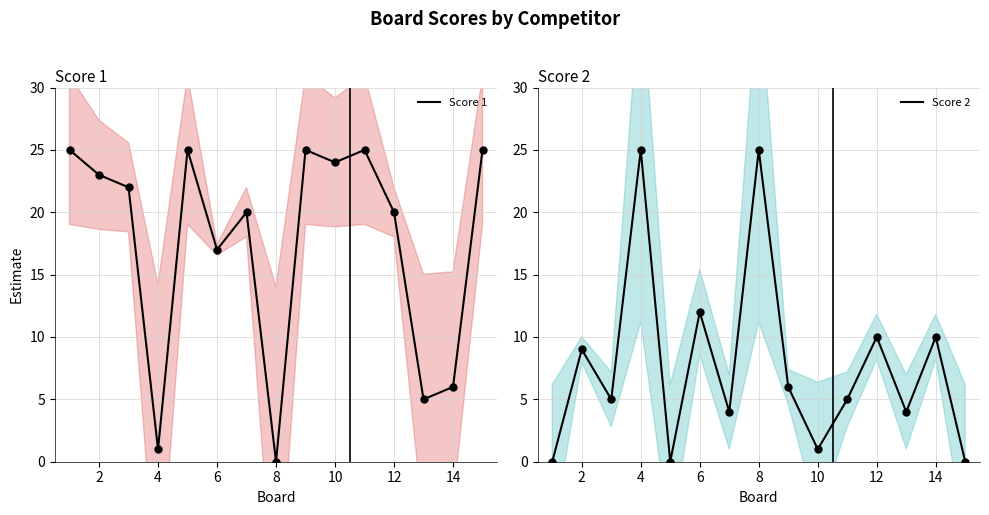

Is the value of Score 2 at 10 greater than the value of Score 1 at 9?

No